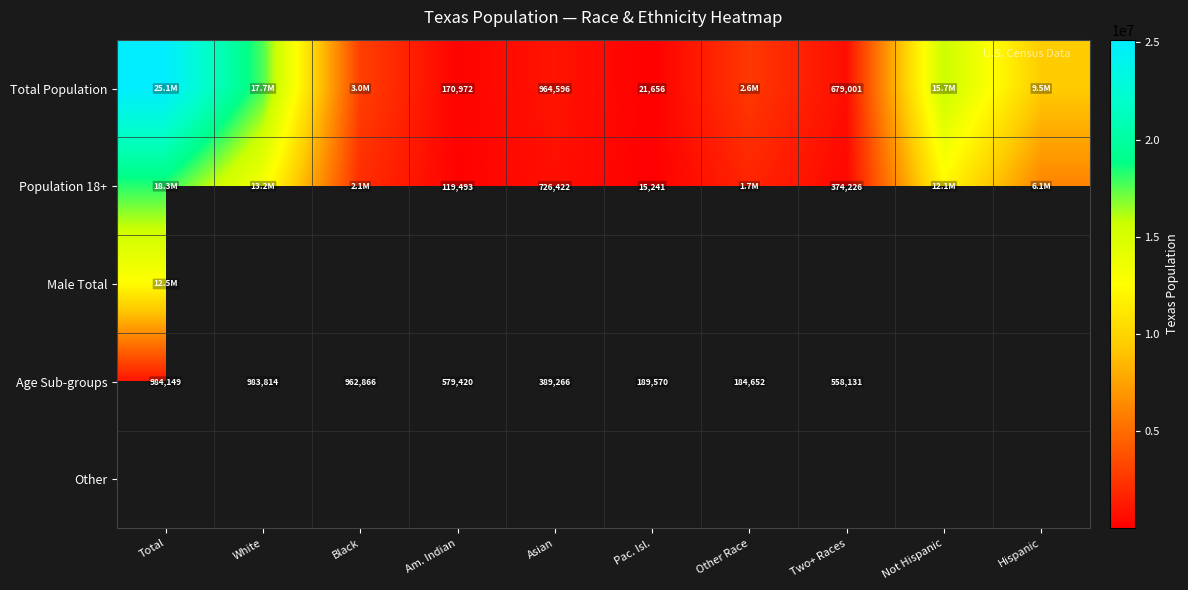

Is it true that Total Population equals 679001 at Two+ Races?

True